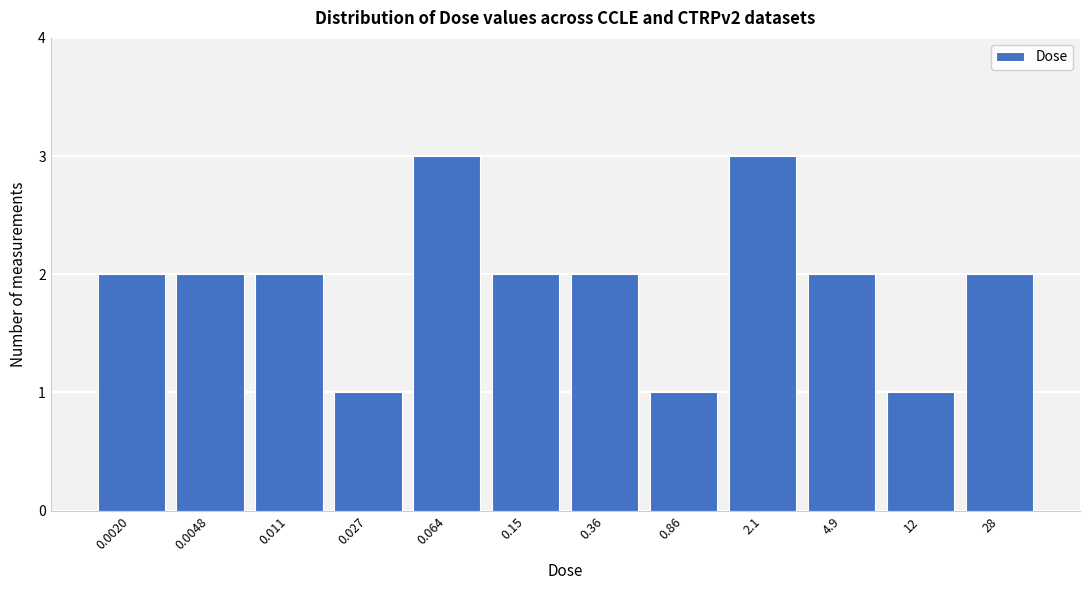

Reading right to left, transcribe all the data shown in this chart.

28=2	12=1	4.9=2	2.1=3	0.86=1	0.36=2	0.15=2	0.064=3	0.027=1	0.011=2	0.0048=2	0.0020=2